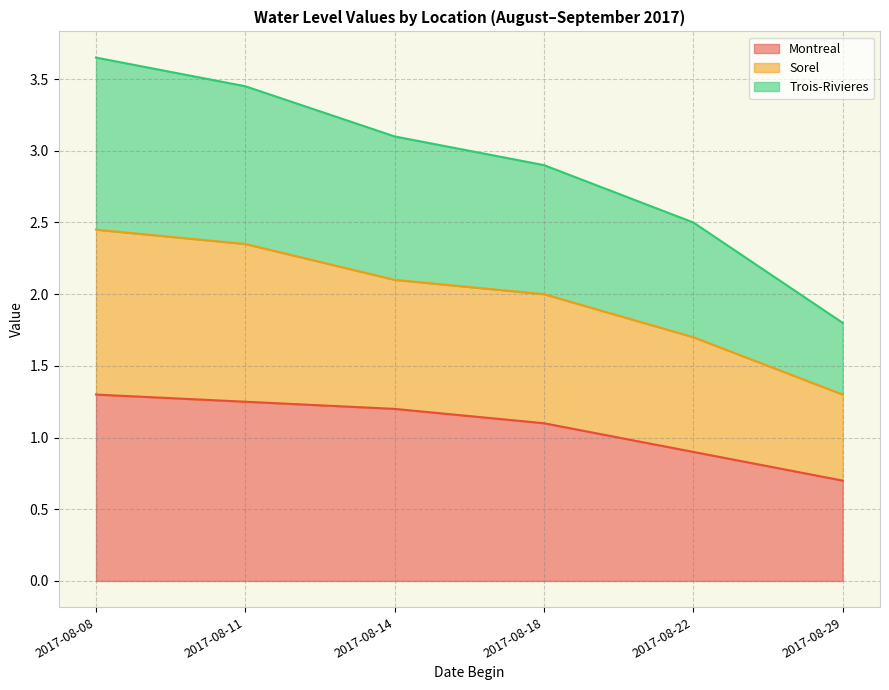

Where does the Montreal series first go above 1?

2017-08-08